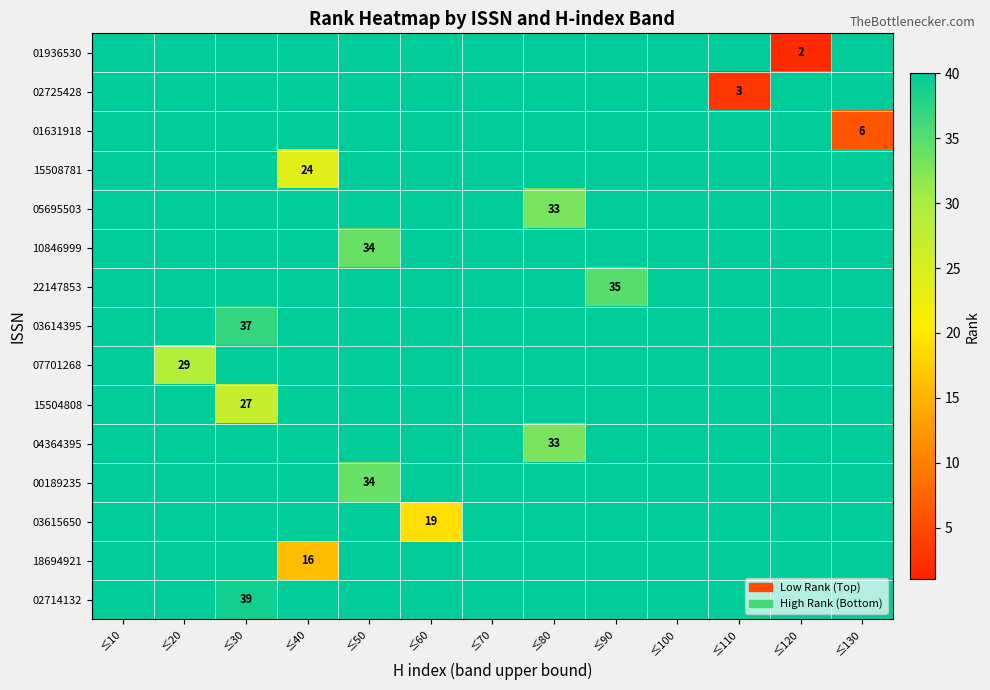

Is it true that 02725428 equals 3 at ≤110?

True